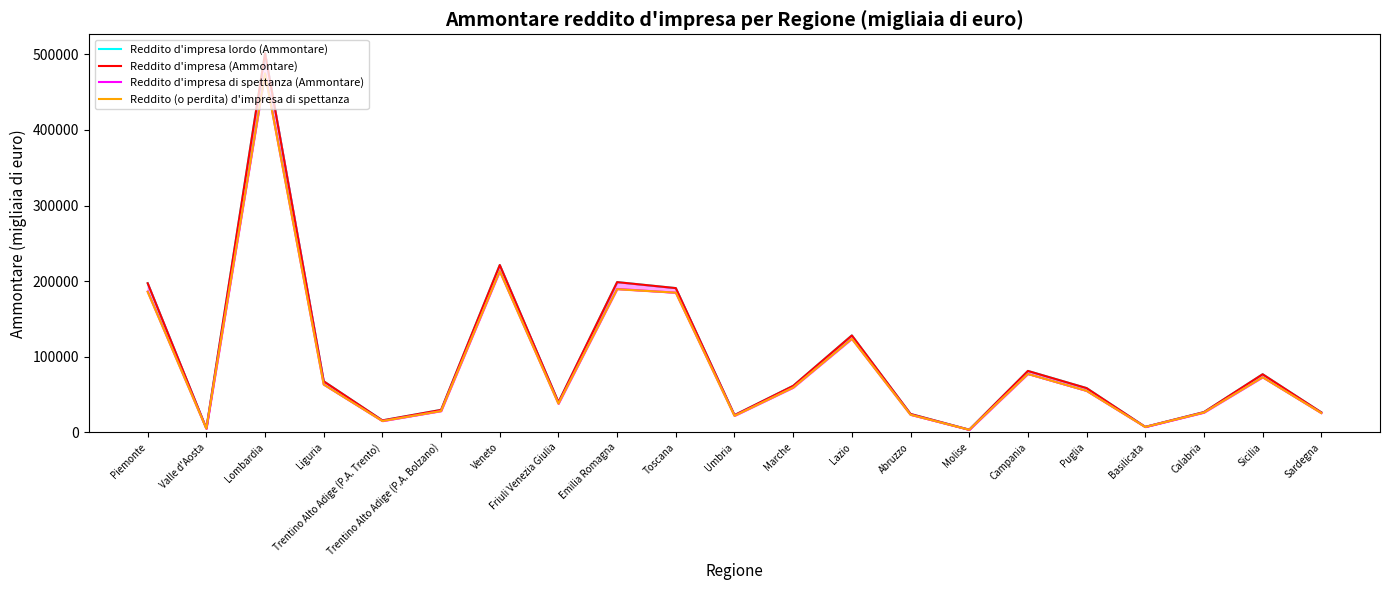

What is the lowest value of the Reddito d'impresa lordo (Ammontare) series?

3472